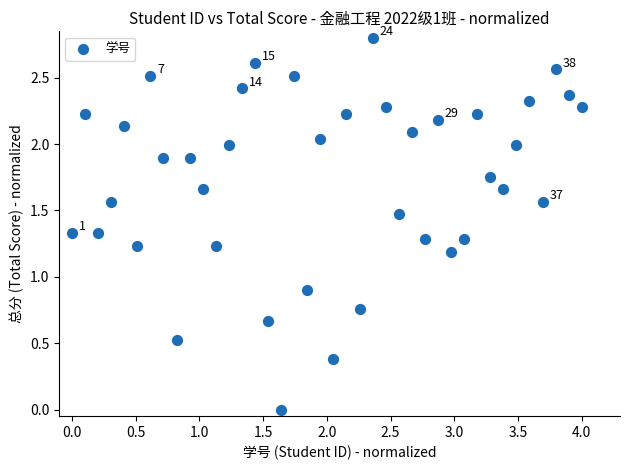

What is the range of Y values (max minus min)?

2.8